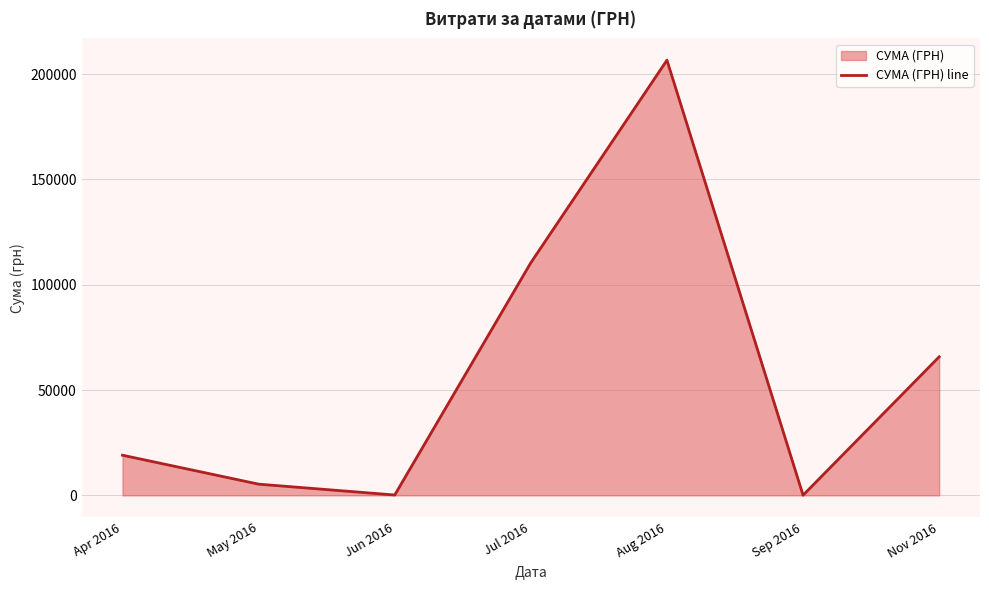

What is the average value?

58221.4